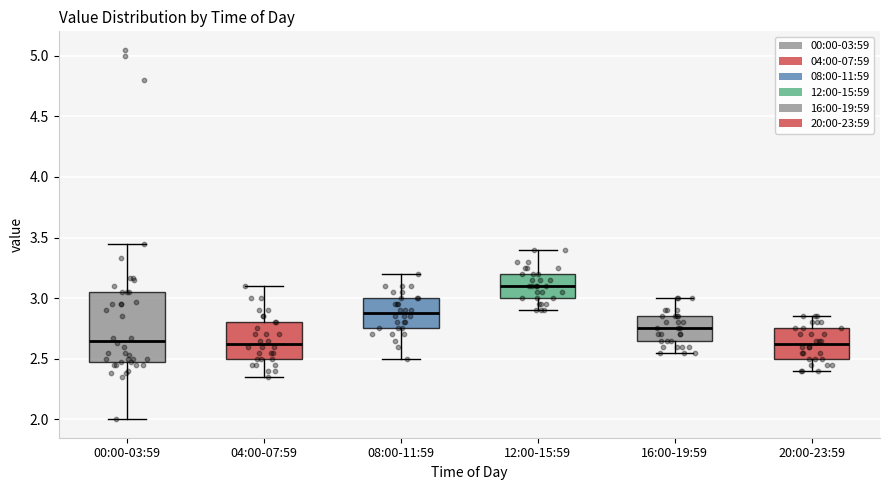

Reading left to right, read every box against the y-axis: the position of its median line, the range the box covers, and the ends of its whiskers. The values are not printed on the chart, so give them approximately, as read against the axis.

00:00-03:59: median 2.65, box 2.45 to 3.05, whiskers 2.00 to 3.45
04:00-07:59: median 2.65, box 2.50 to 2.80, whiskers 2.35 to 3.10
08:00-11:59: median 2.90, box 2.75 to 3.00, whiskers 2.50 to 3.20
12:00-15:59: median 3.10, box 3.00 to 3.20, whiskers 2.90 to 3.40
16:00-19:59: median 2.75, box 2.65 to 2.85, whiskers 2.55 to 3.00
20:00-23:59: median 2.65, box 2.50 to 2.75, whiskers 2.40 to 2.85